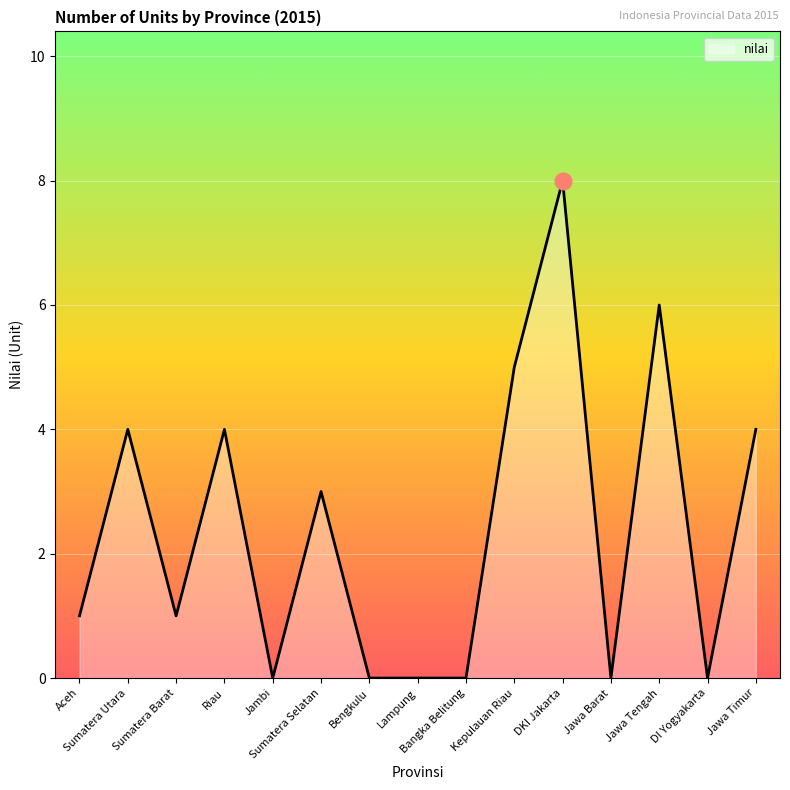

The value at Sumatera Barat is 1. True or false?

True